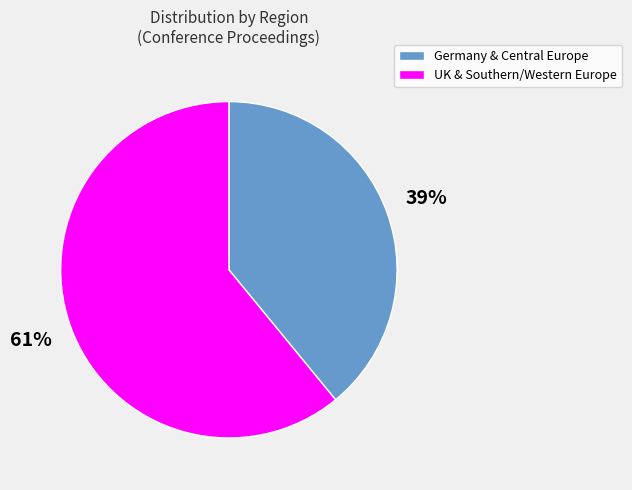

Which category has the smallest portion of the pie?

Germany & Central Europe